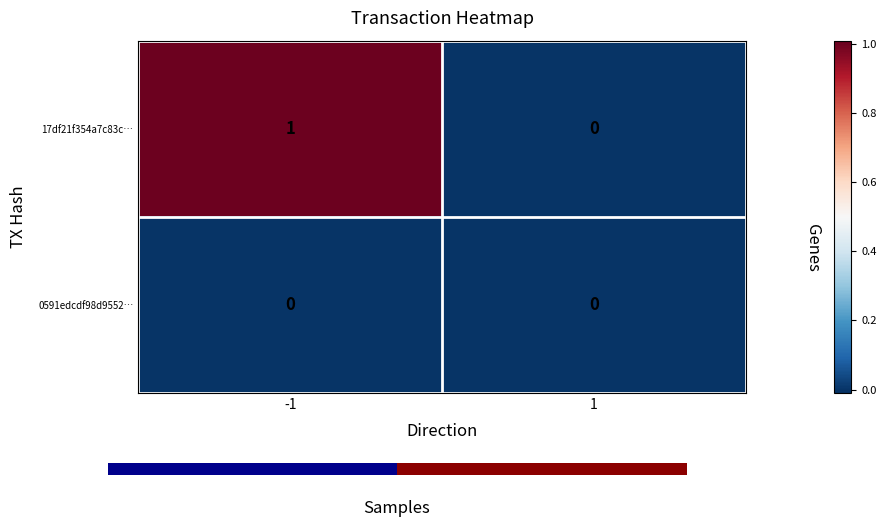

Is it true that 17df21f354a7c83c… equals 0 at 1?

True